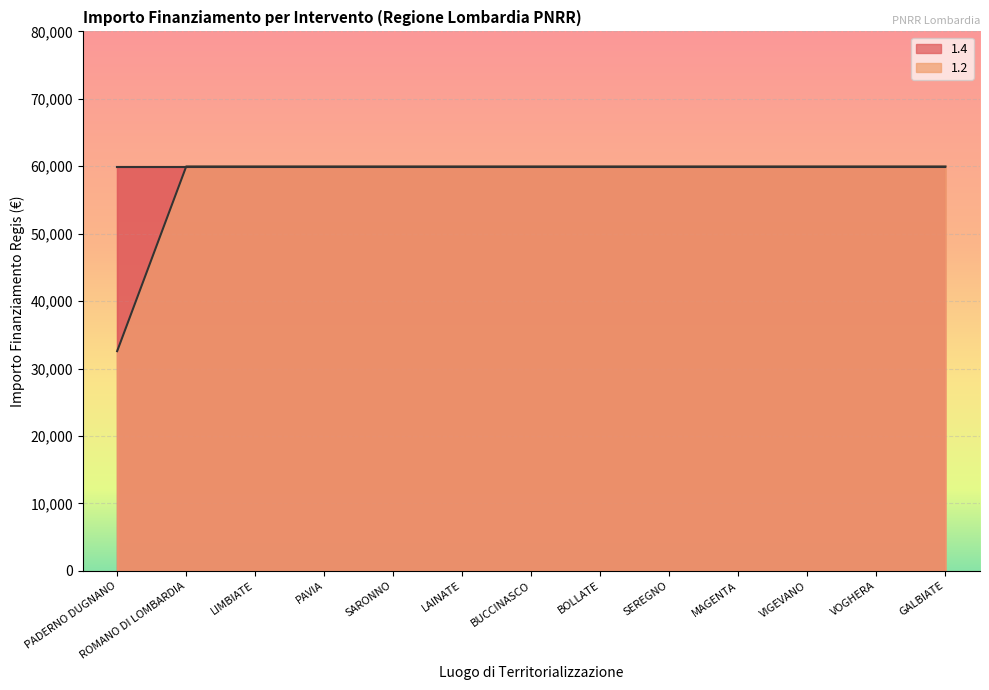

Count the number of categories in the chart.

13